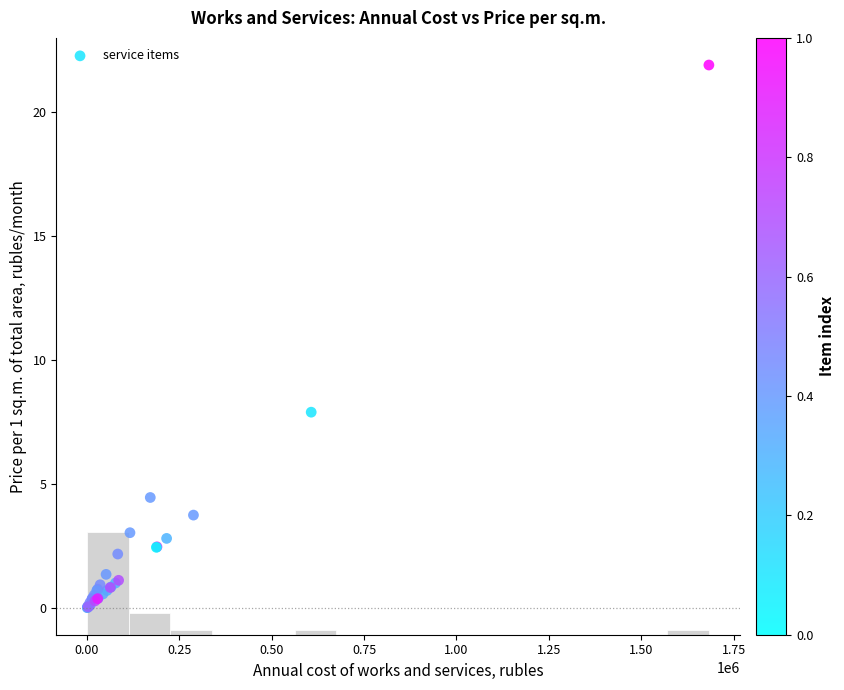

What Y value in the scatter plot is closest to 10?

7.9